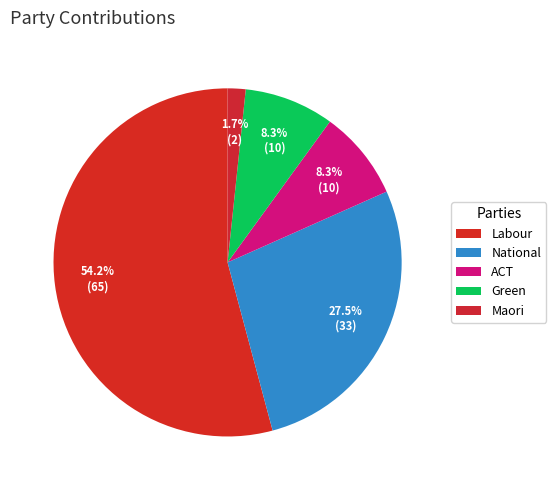

Which category has the biggest portion of the pie?

Labour